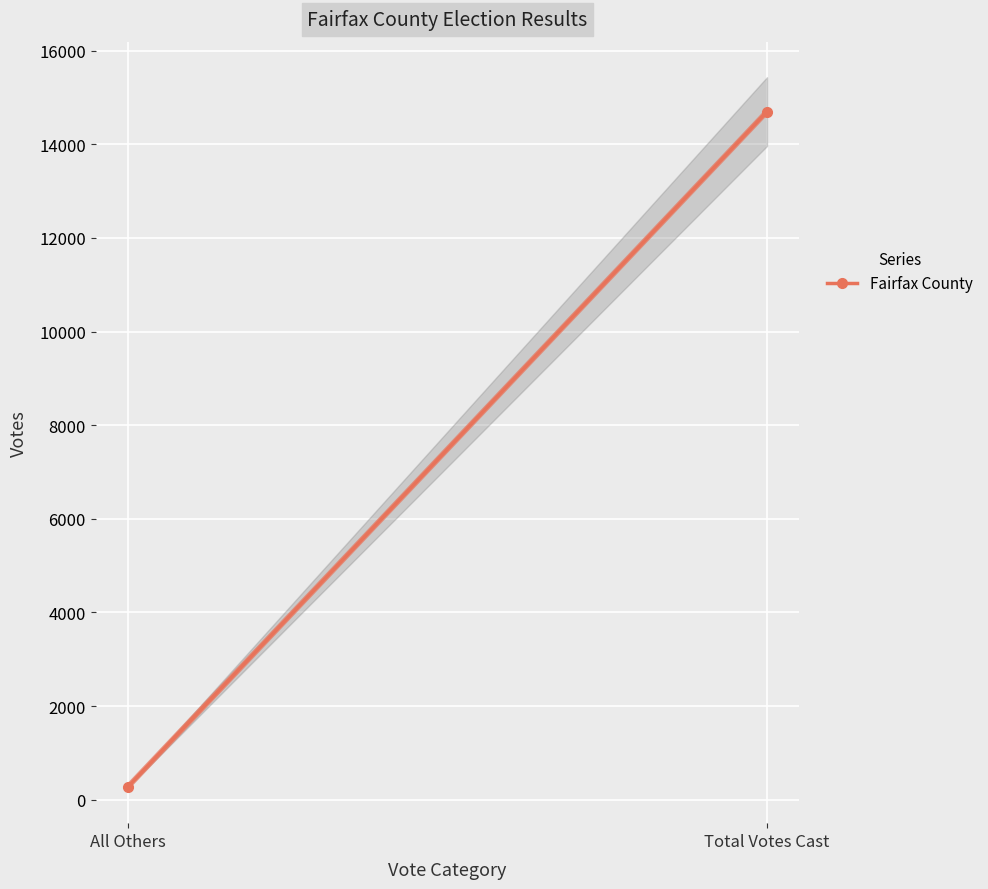

What is the approximate value at All Others?

272